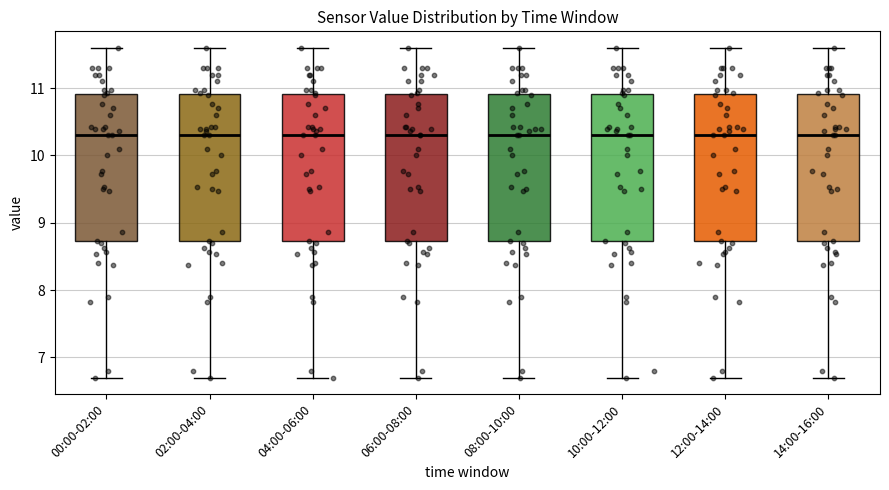

Reading left to right, transcribe this box plot: for each box, give where its median line is, the range the box spans, and where its two whiskers end, as read against the y-axis. The values are not printed on the chart, so give them approximately, as read against the axis.

00:00-02:00: median 10.3, box 8.7 to 10.9, whiskers 6.7 to 11.6
02:00-04:00: median 10.3, box 8.7 to 10.9, whiskers 6.7 to 11.6
04:00-06:00: median 10.3, box 8.7 to 10.9, whiskers 6.7 to 11.6
06:00-08:00: median 10.3, box 8.7 to 10.9, whiskers 6.7 to 11.6
08:00-10:00: median 10.3, box 8.7 to 10.9, whiskers 6.7 to 11.6
10:00-12:00: median 10.3, box 8.7 to 10.9, whiskers 6.7 to 11.6
12:00-14:00: median 10.3, box 8.7 to 10.9, whiskers 6.7 to 11.6
14:00-16:00: median 10.3, box 8.7 to 10.9, whiskers 6.7 to 11.6